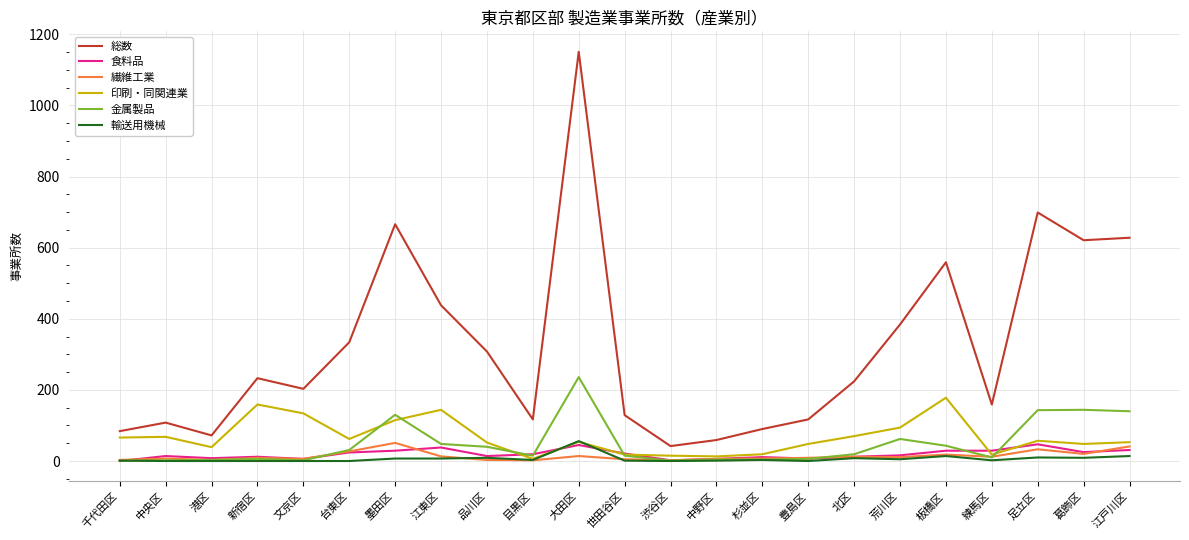

The 総数 series shows 129 at 世田谷区. True or false?

True